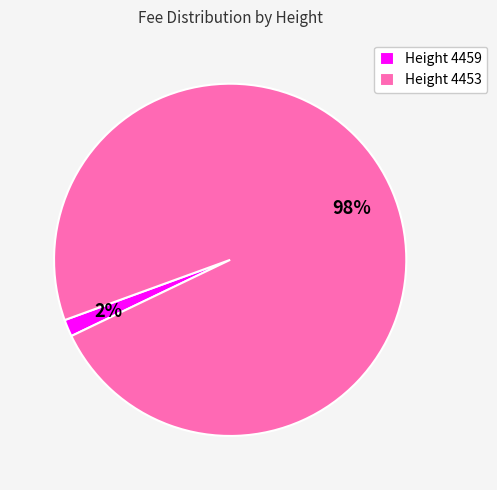

What percentage is the Height 4459 slice, to the nearest percent?

2%